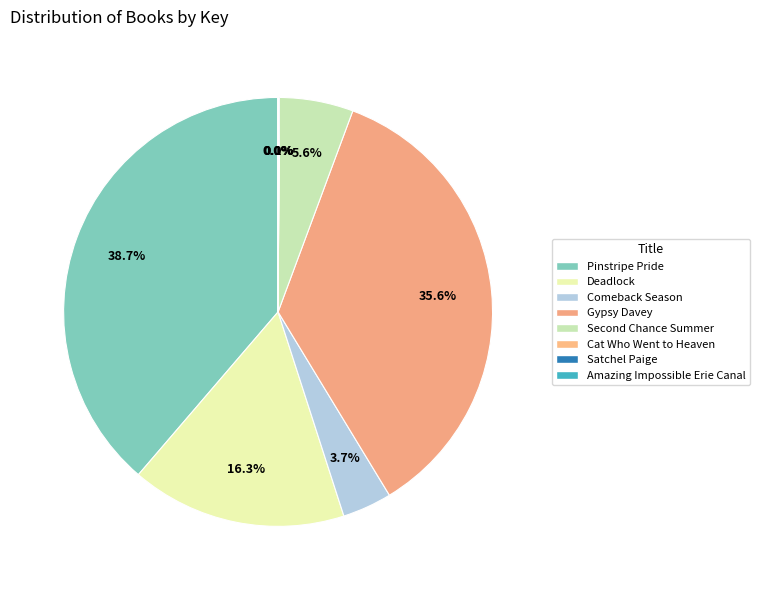

Is Comeback Season the majority of the pie?

No